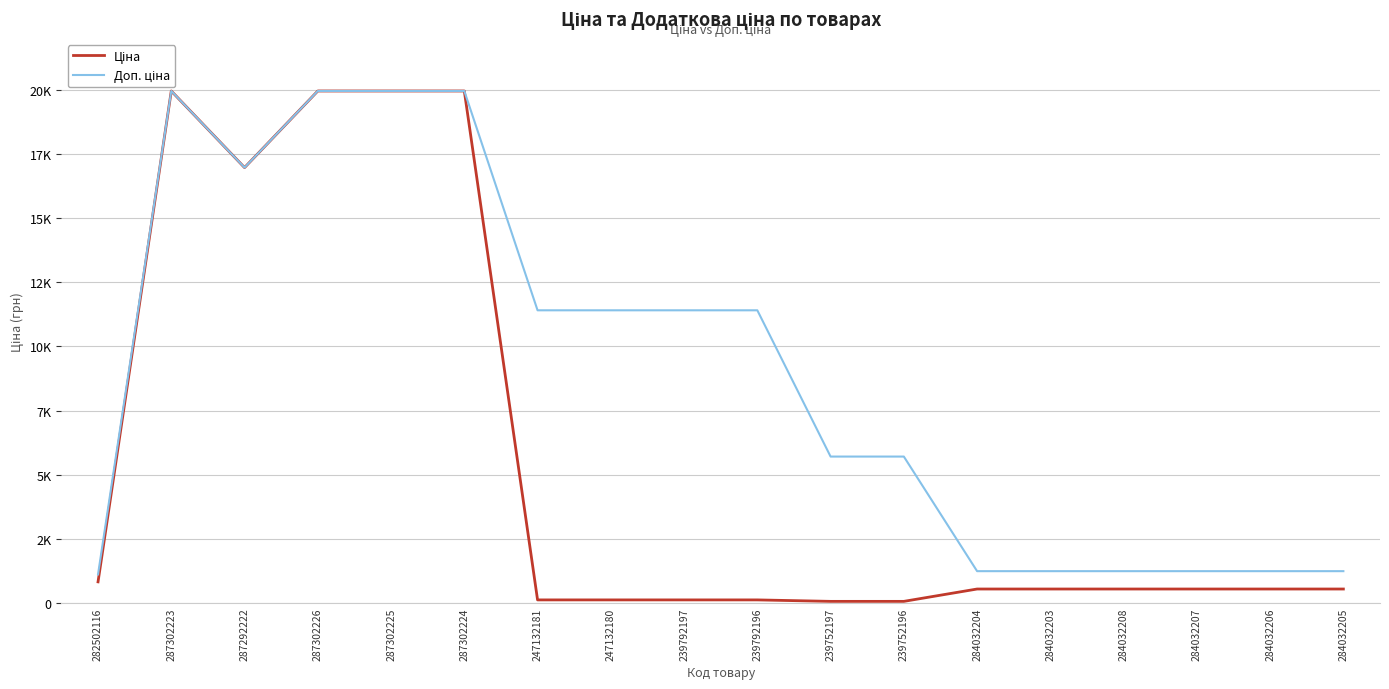

Does the chart have visible grid lines?

Yes